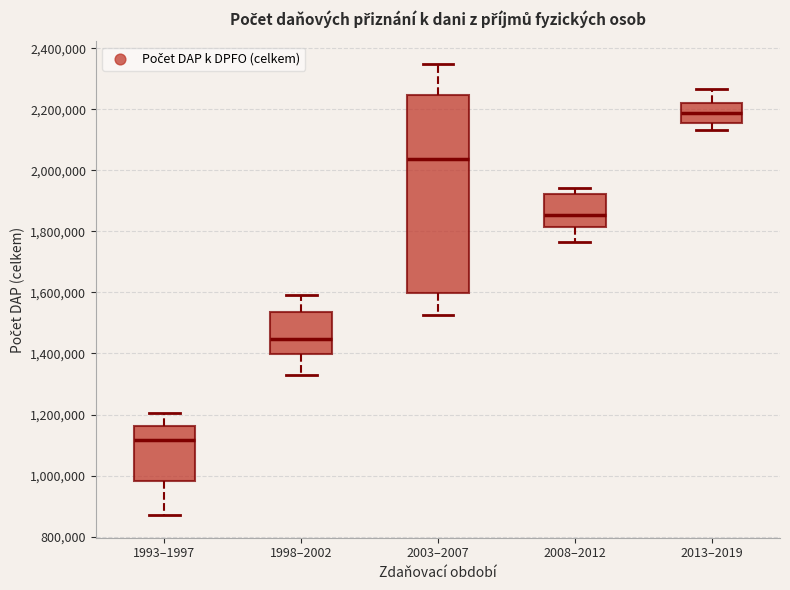

Reading left to right, read every box against the y-axis: the position of its median line, the range the box covers, and the ends of its whiskers. The values are not printed on the chart, so give them approximately, as read against the axis.

1993–1997: median 1120000, box 980000 to 1160000, whiskers 880000 to 1200000
1998–2002: median 1440000, box 1400000 to 1540000, whiskers 1340000 to 1600000
2003–2007: median 2040000, box 1600000 to 2240000, whiskers 1520000 to 2340000
2008–2012: median 1860000, box 1820000 to 1920000, whiskers 1760000 to 1940000
2013–2019: median 2180000, box 2160000 to 2220000, whiskers 2140000 to 2260000